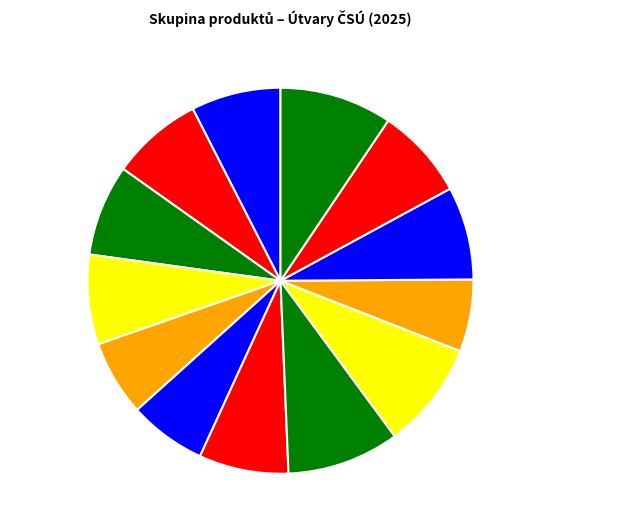

Between Zemědělství and Zaměstnanci a mzdy, which is larger?

Zaměstnanci a mzdy